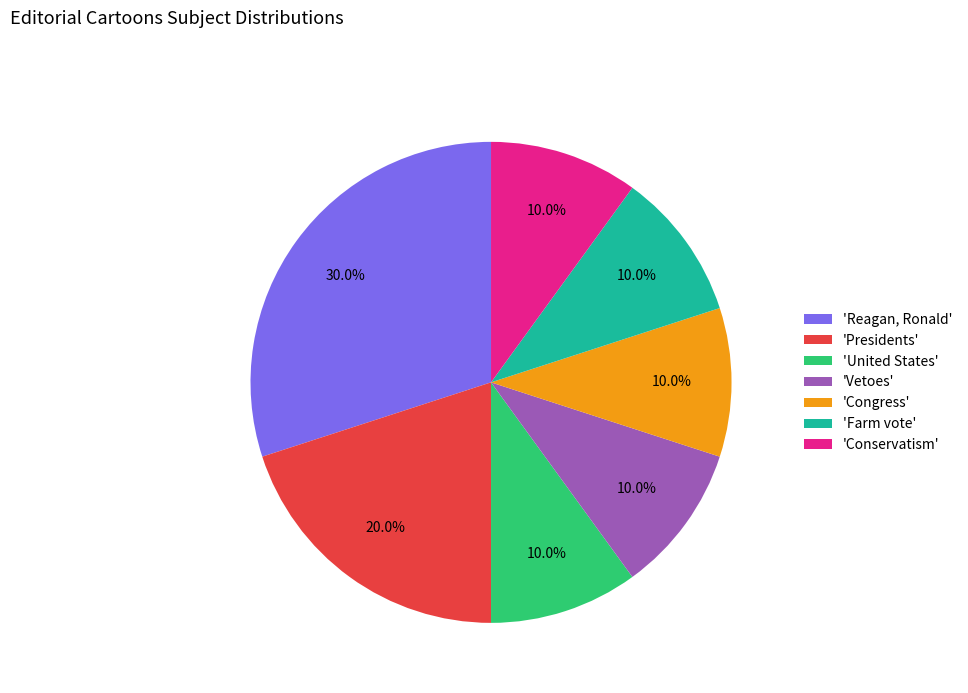

Which slice is the largest?

'Reagan, Ronald'